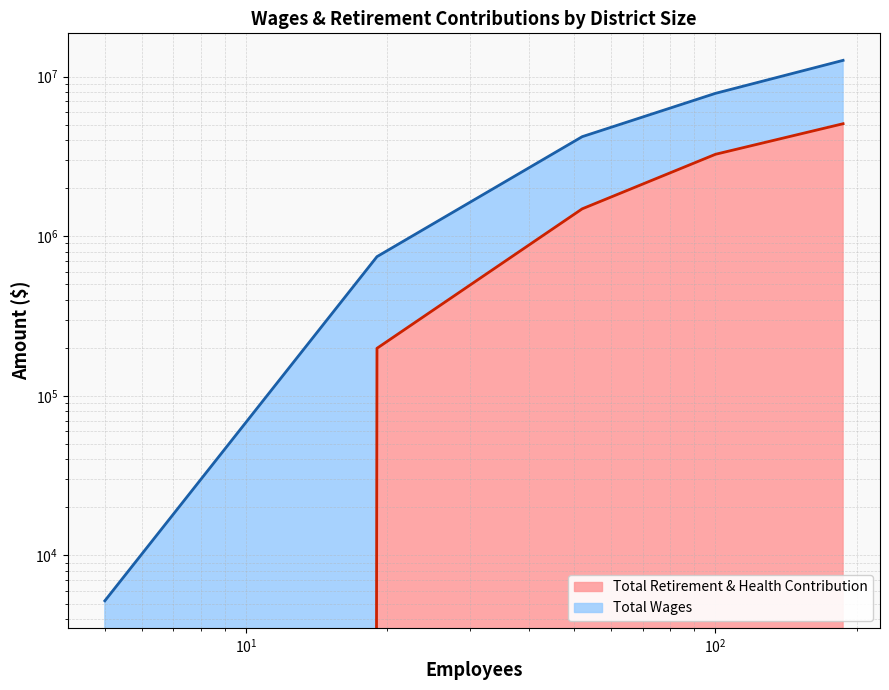

Which series has the largest total across all categories?

Total Wages